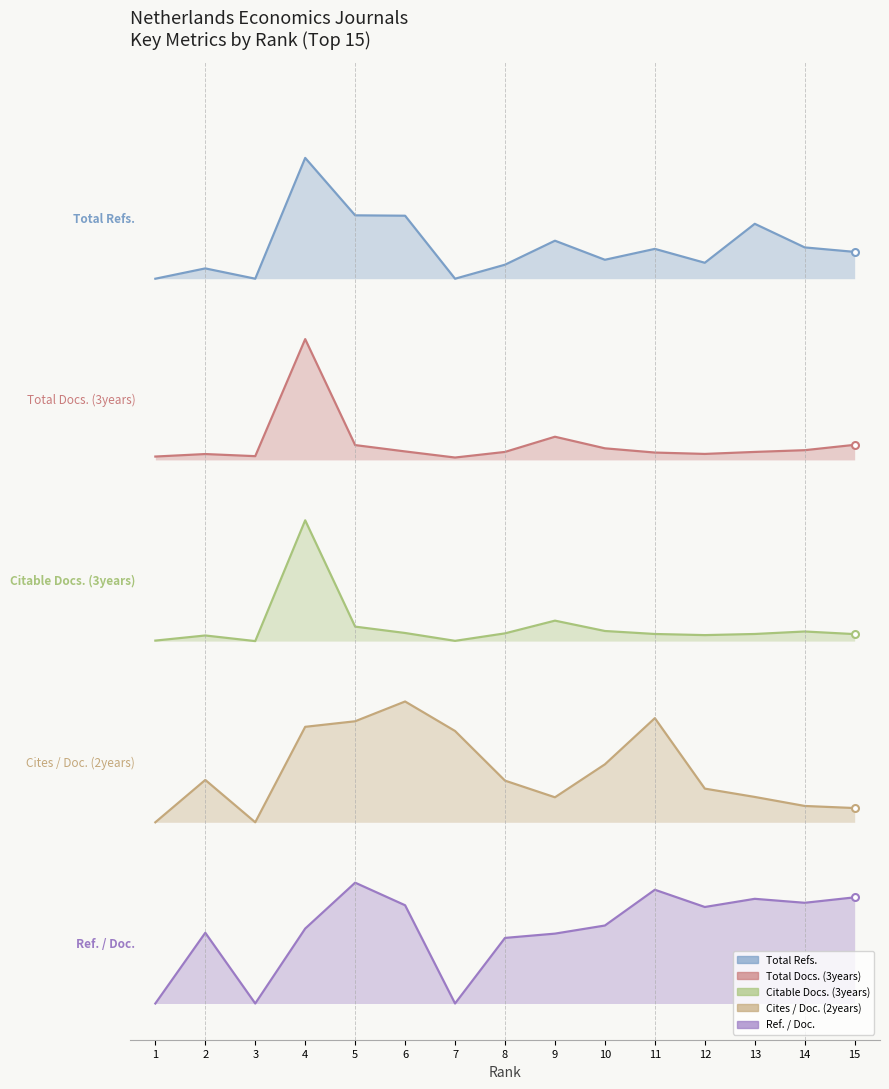

True or false: Total Refs. and Total Docs. (3years) cross at least once.

False